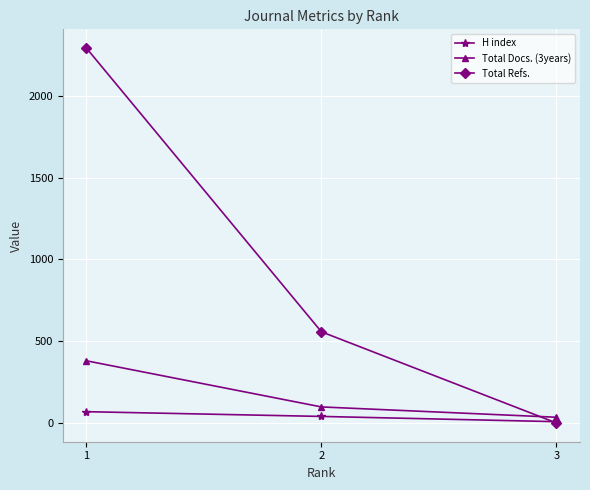

Where does the H index series first go above 40?

1